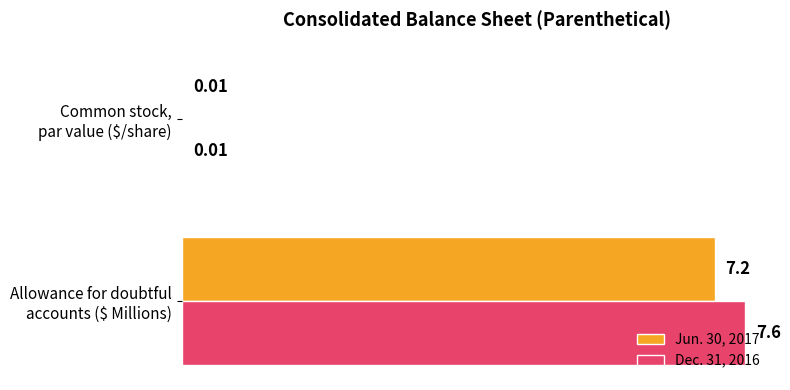

Which series has the largest total across all categories?

Dec. 31, 2016